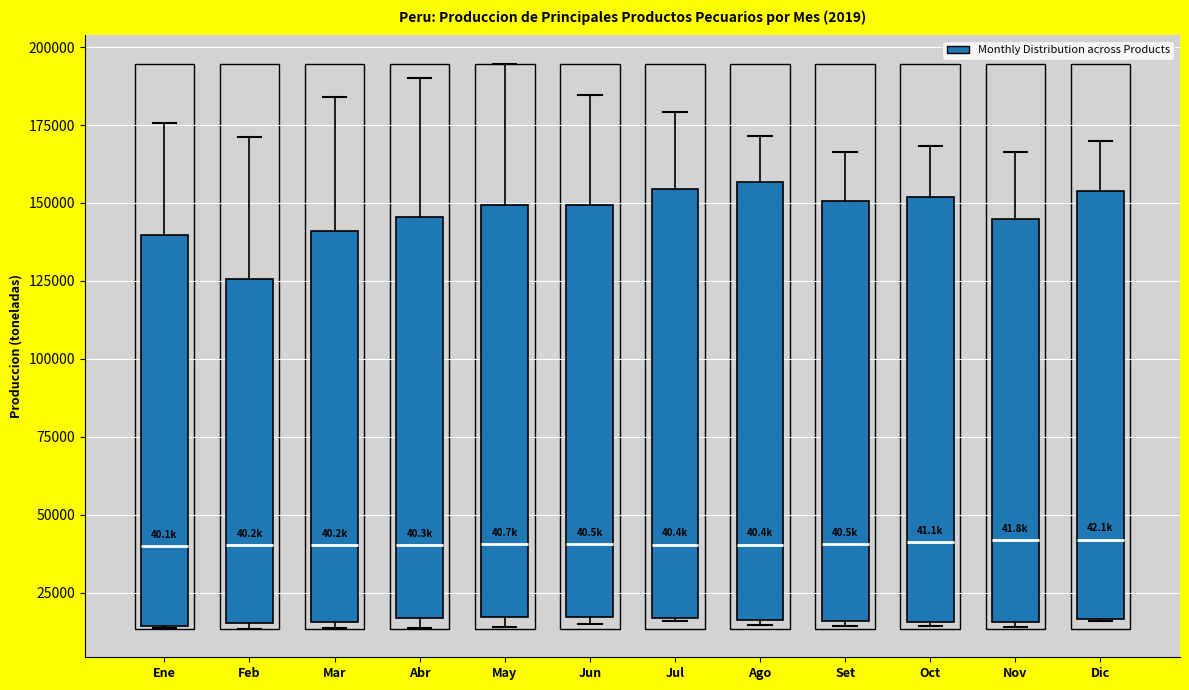

Where does the median line of the box for Jun sit on the y-axis? The values are not printed on the chart, so give them approximately, as read against the axis.

40000